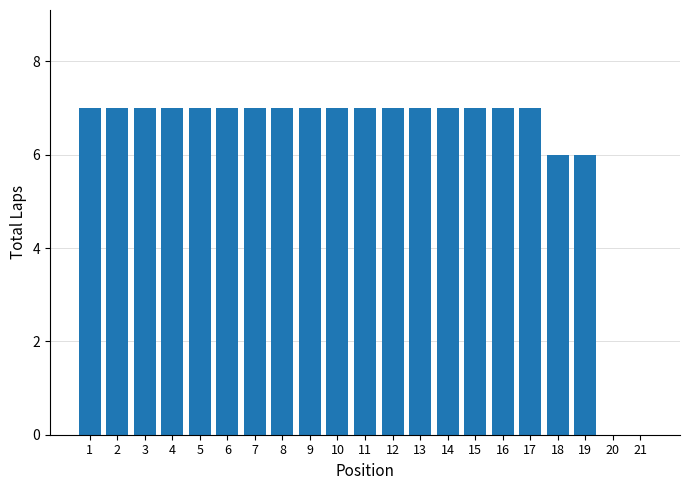

What is the maximum value shown in the chart?

7